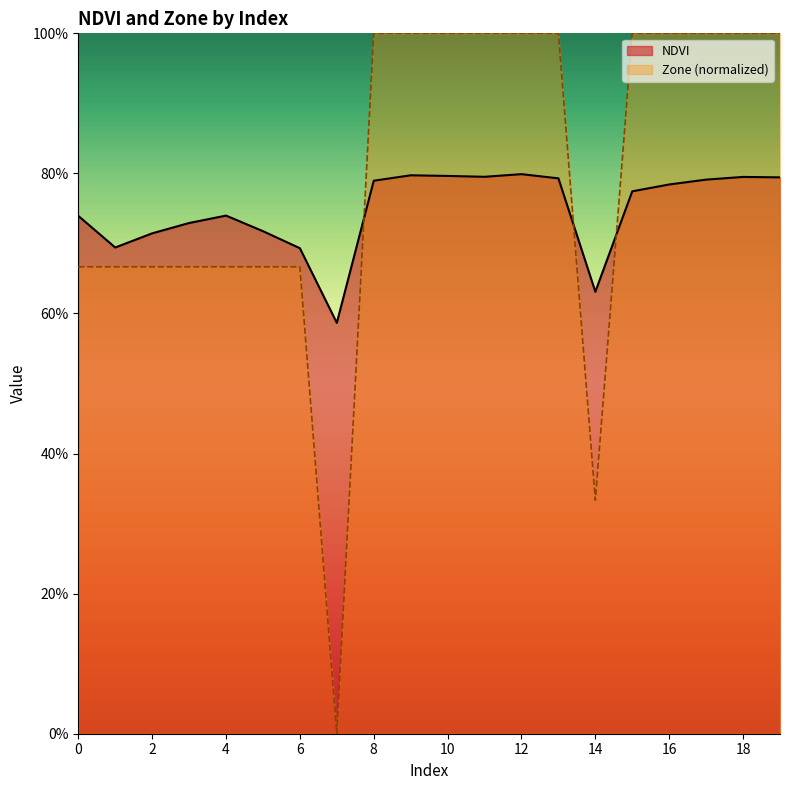

In Zone, how many points are lower than both neighbors (excluding endpoints)?

2